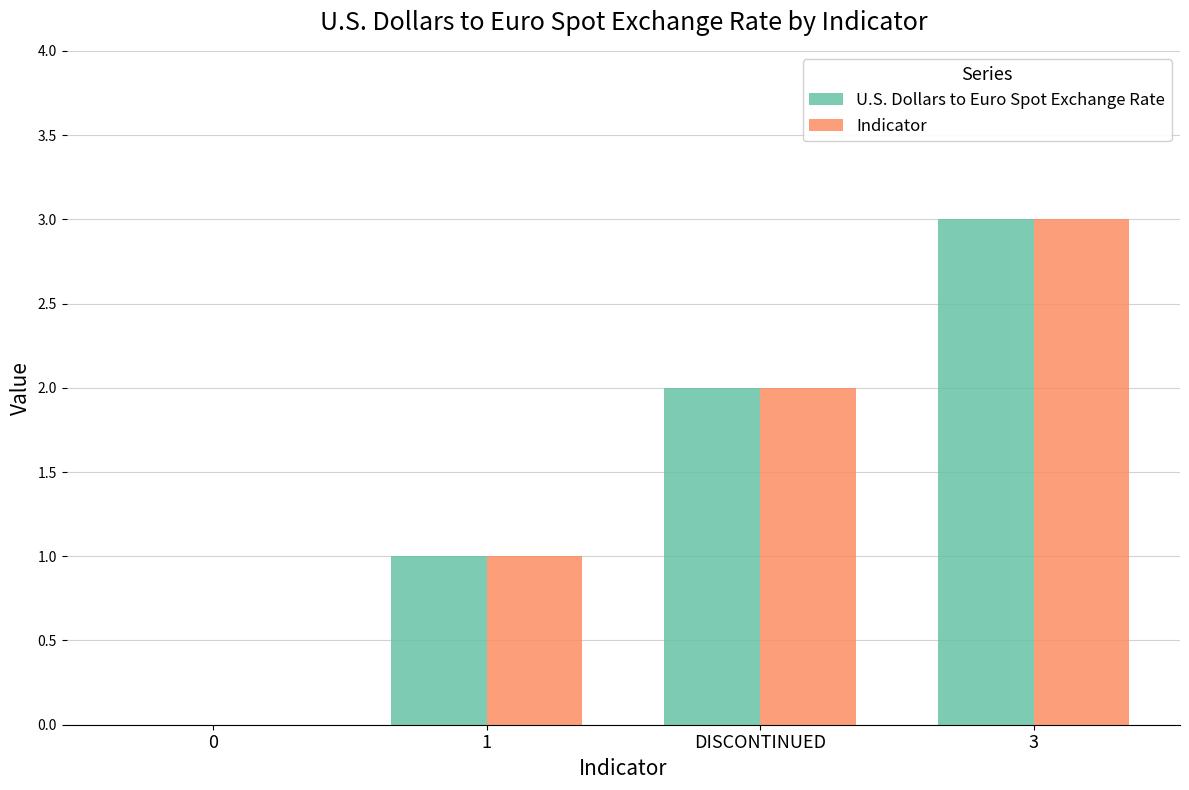

The value of U.S. Dollars to Euro Spot Exchange Rate at 0 is 1. True or false?

False